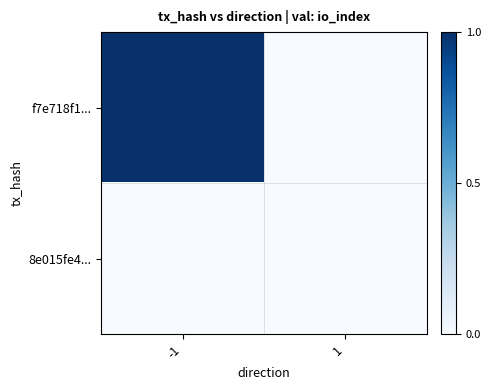

List the series in order of their peak value, lowest first.

8e015fe4..., f7e718f1...